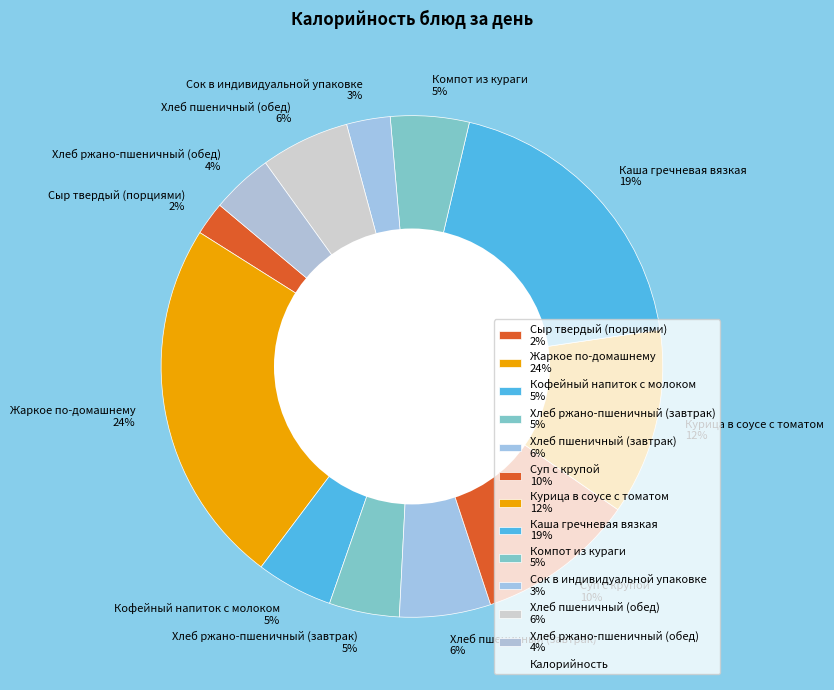

Combined, do Сыр твердый (порциями) and Сок в индивидуальной упаковке account for over 50%?

No